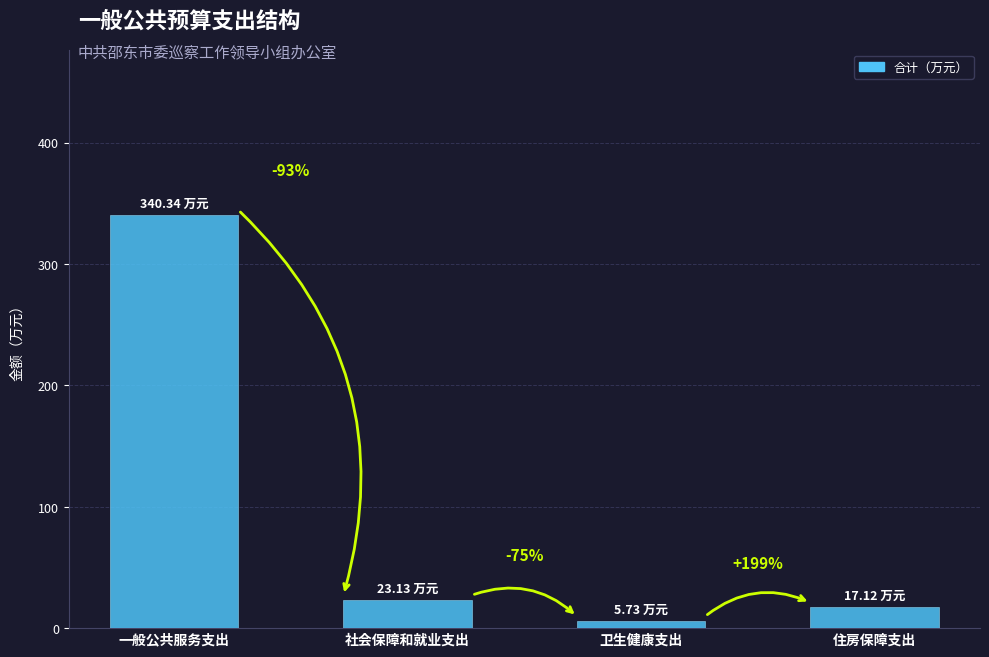

Which category has the lowest value across all series?

卫生健康支出